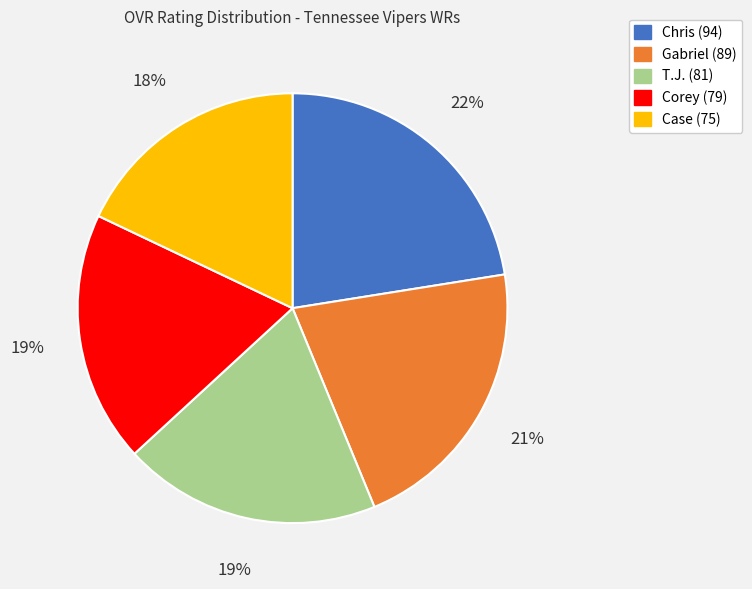

Is it true that Case is 31% of the pie?

False